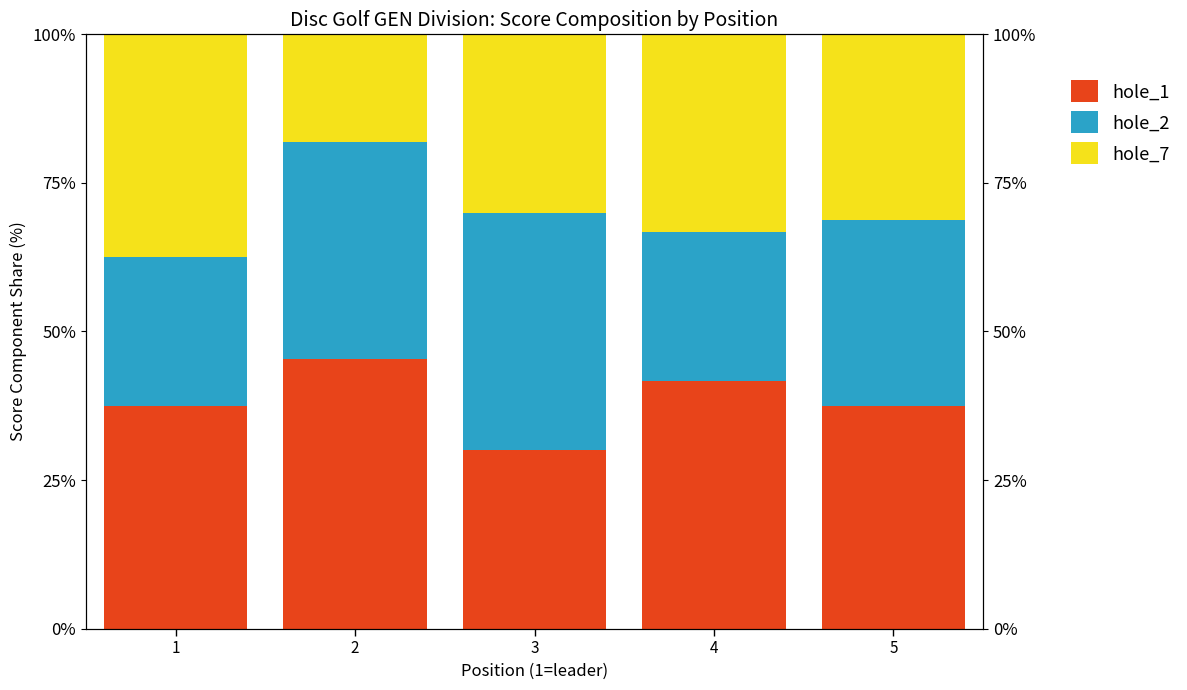

True or false: hole_2 has a value of 14.5 at 3.

False